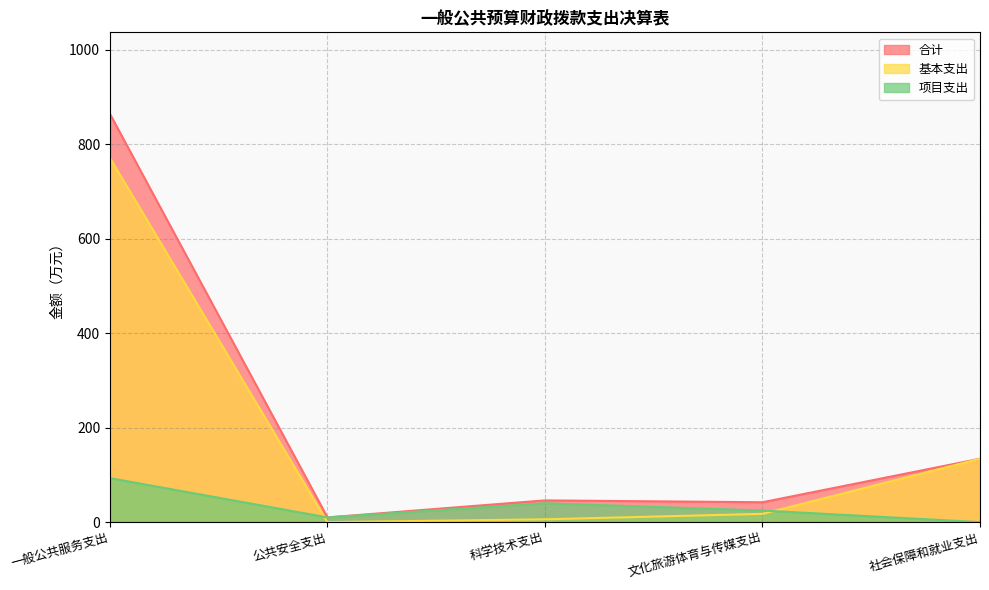

Where is the first local minimum for 合计?

公共安全支出